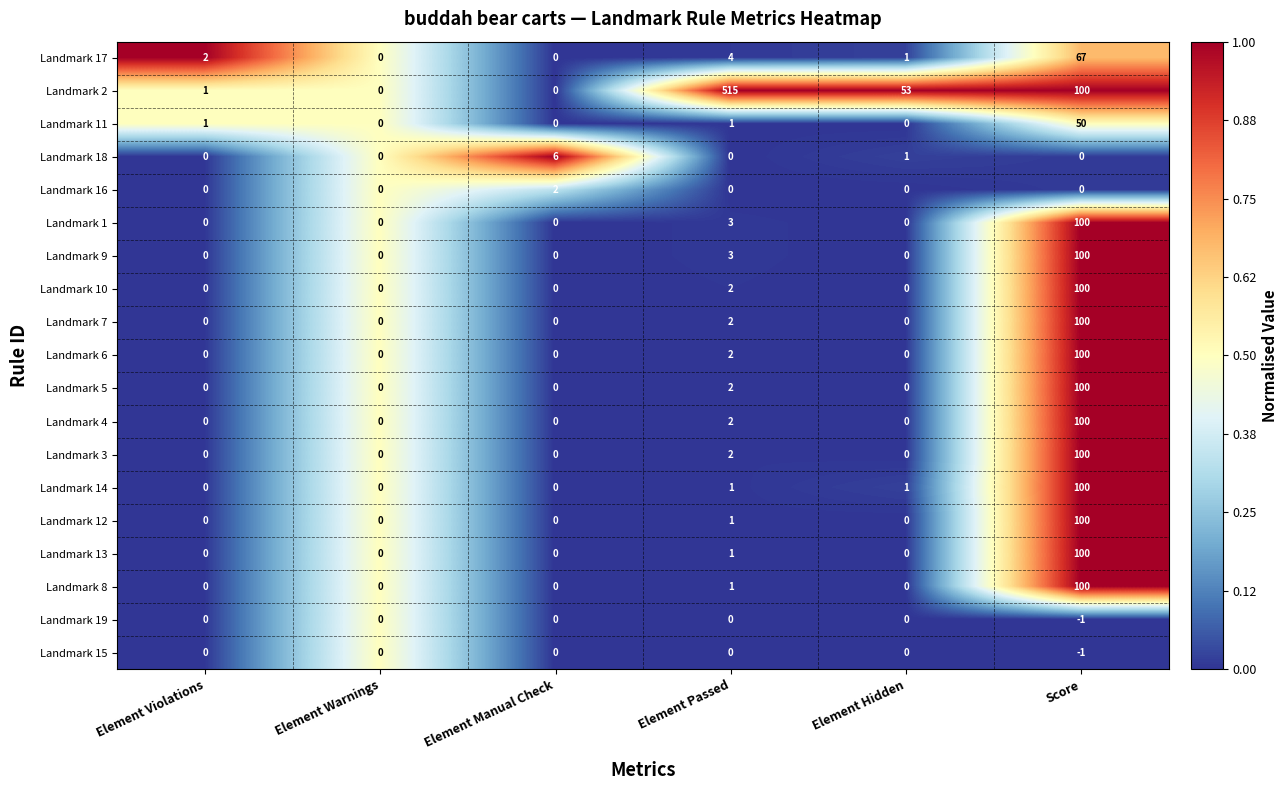

What is the average value of the Landmark 8 series?

17